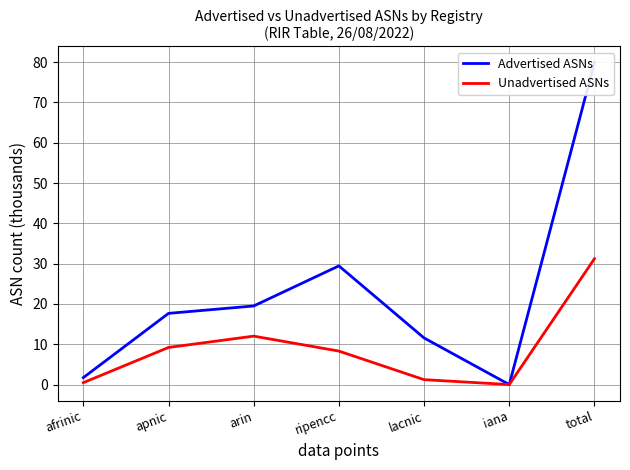

Which series has the largest total across all categories?

Advertised ASNs